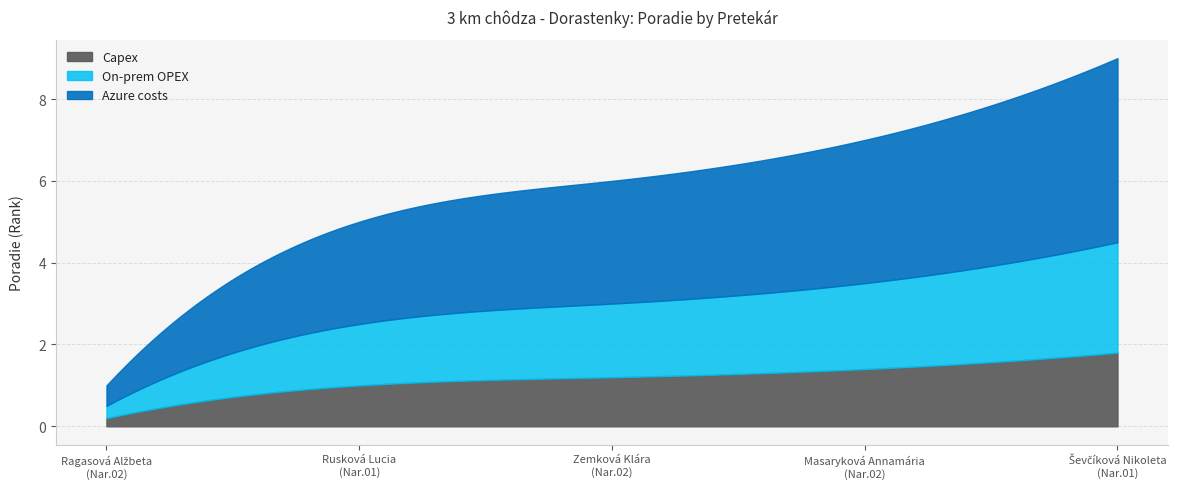

What is the difference between the maximum and minimum values in the Capex series?

1.6